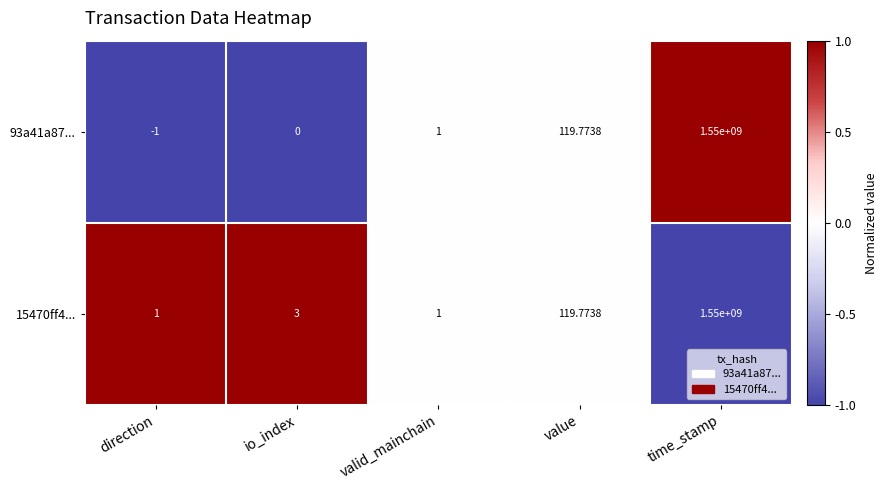

How many data points does each series have?

5